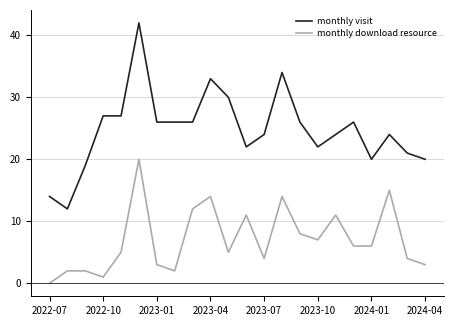

True or false: monthly download resource and monthly visit intersect in this chart.

False